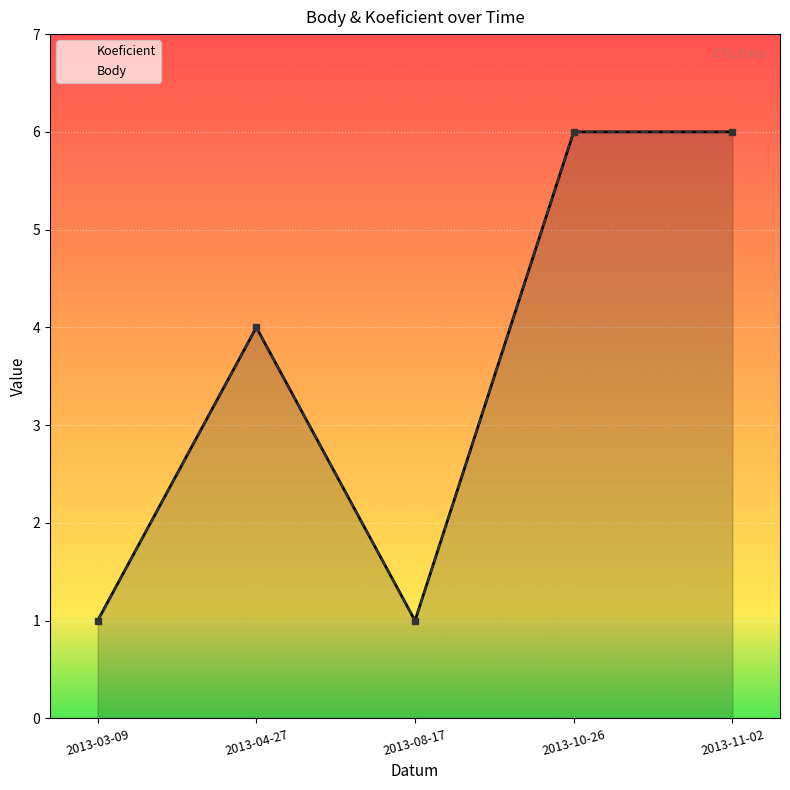

How many interior local peaks does the Body series have?

1